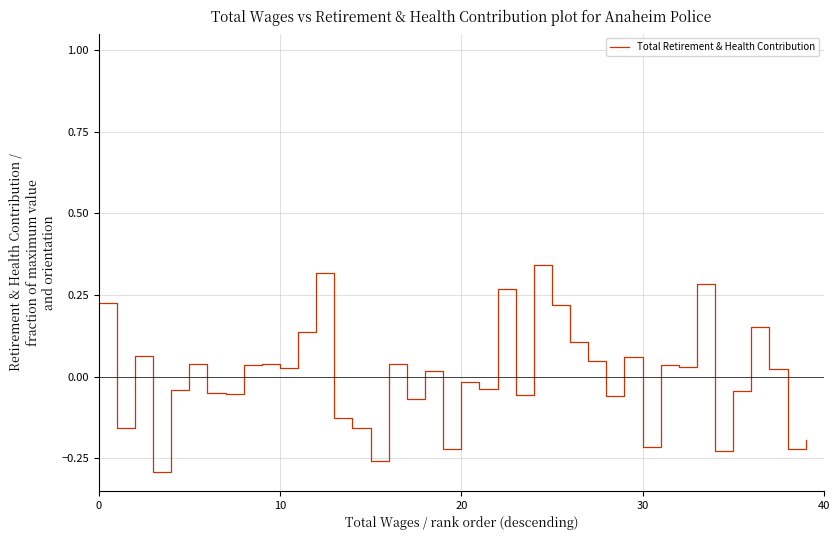

What is the difference between the maximum and minimum values?

0.6